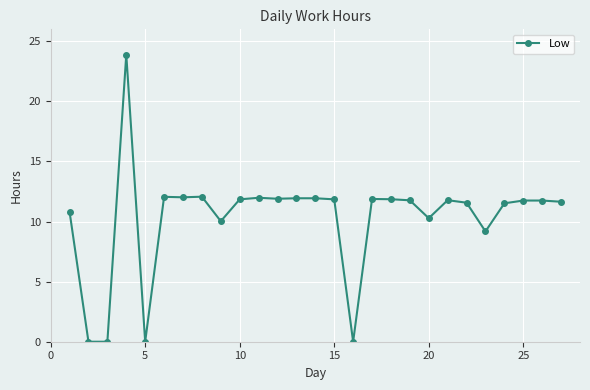

True or false: the data has more than 2 interior local peaks.

True